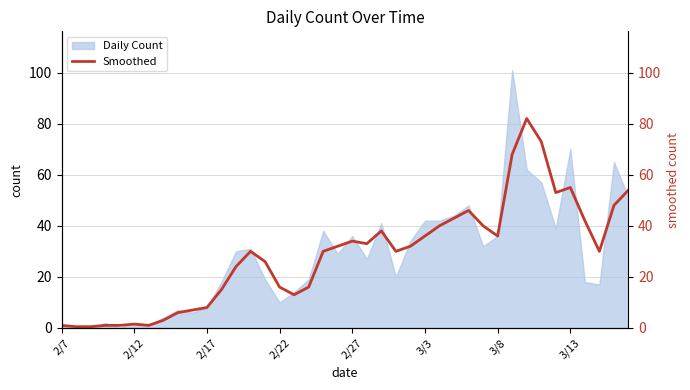

True or false: there are more than 2 points higher than both neighbors.

True